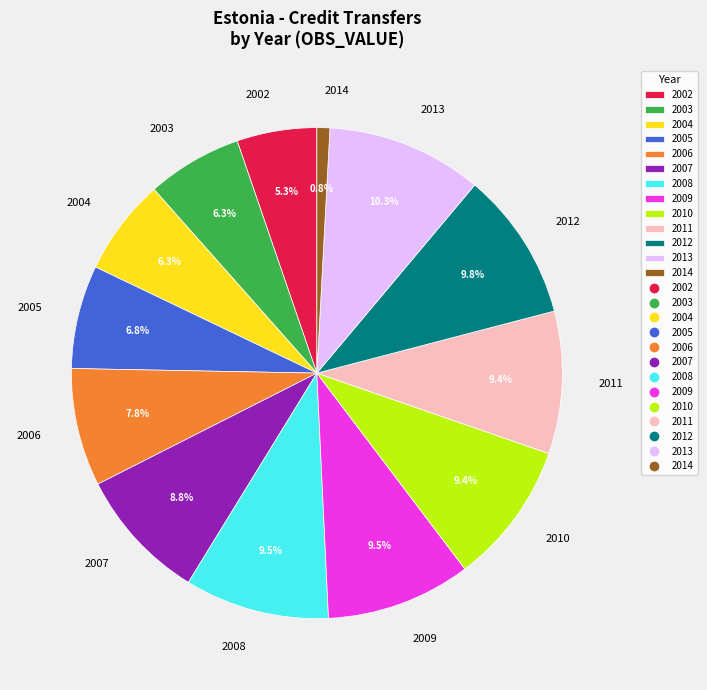

To the nearest percent, what is the combined percentage of 2004 and 2007?

15%